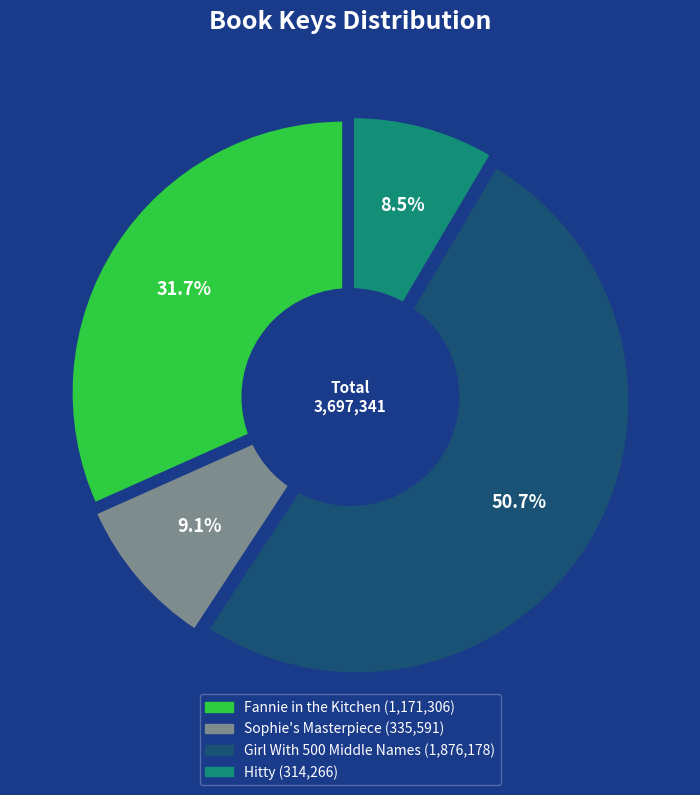

To the nearest percent, what portion does Fannie in the Kitchen represent?

32%